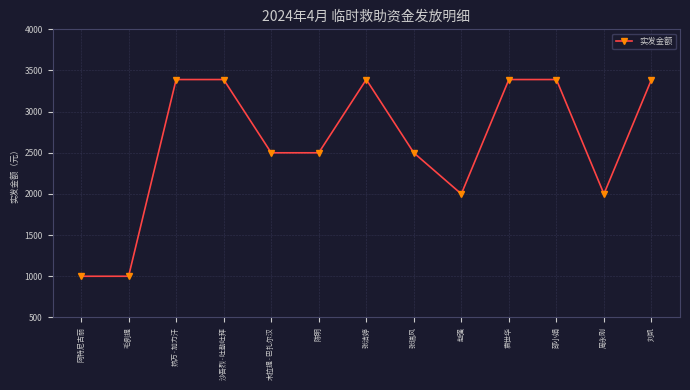

The value at 袁世华 is 1935. True or false?

False